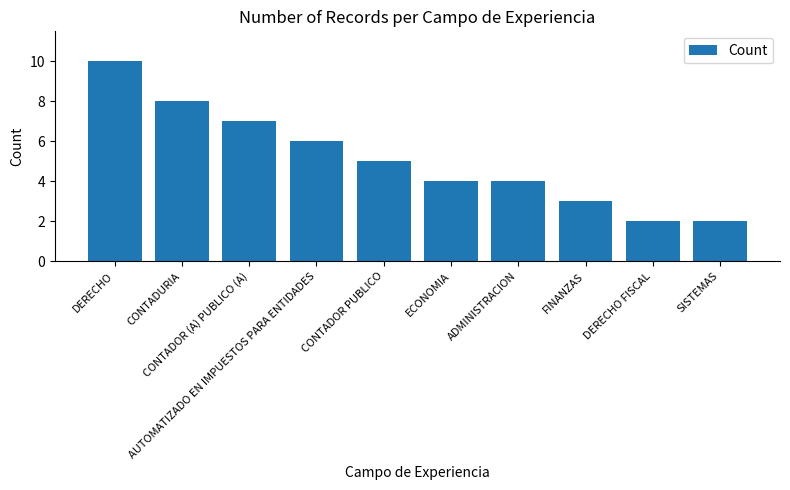

The chart shows a value of 12 at CONTADURIA. True or false?

False